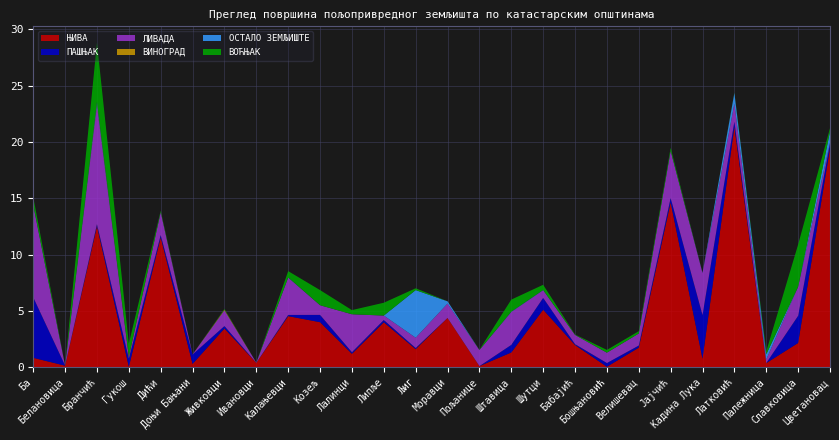

Reading left to right, transcribe all the data shown in this chart.

ЊИВА: 0.9	0.2	12.5	0.1	11.5	0.3	3.5	0.4	4.6	4.0	1.2	4.0	1.6	4.4	0.1	1.3	5.1	2.0	0.1	1.8	14.6	0.8	21.3	0.4	2.2	19.4
ПАШЊАК: 5.4	0.0	0.2	0.7	0.2	0.8	0.2	0.0	0.1	0.6	0.1	0.2	0.1	0.0	0.0	0.7	1.0	0.1	0.3	0.2	0.4	3.9	0.5	0.0	2.4	0.4
ЛИВАДА: 8.2	0.0	10.5	0.1	2.0	0.0	1.4	0.0	3.3	0.9	3.4	0.4	0.9	1.3	1.4	2.9	0.7	0.8	0.9	1.1	4.2	3.7	1.6	0.3	2.6	0.1
ВИНОГРАД: 0.0	0.0	0.1	0.0	0.0	0.0	0.1	0.0	0.0	0.0	0.0	0.0	0.0	0.0	0.0	0.0	0.0	0.0	0.0	0.0	0.0	0.0	0.0	0.0	0.0	0.0
ОСТАЛО ЗЕМЉИШТЕ: 0.0	0.0	0.2	0.0	0.0	0.0	0.0	0.0	0.0	0.0	0.0	0.0	4.2	0.2	0.0	0.0	0.0	0.0	0.0	0.0	0.0	0.0	1.0	0.5	0.0	1.0
ВОЋЊАК: 0.7	0.0	5.3	1.1	0.1	0.0	0.1	0.0	0.6	1.3	0.4	1.1	0.2	0.0	0.0	1.1	0.5	0.0	0.2	0.2	0.3	0.0	0.0	0.3	3.7	0.3